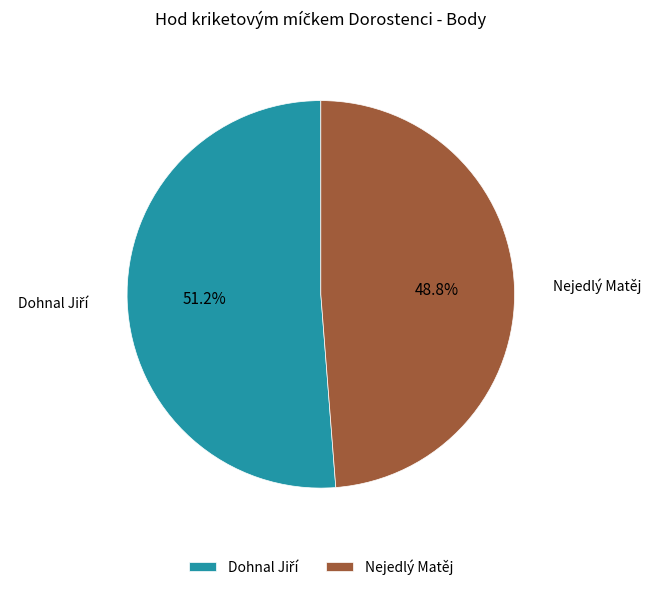

Is there any slice that represents more than half of the pie?

Yes